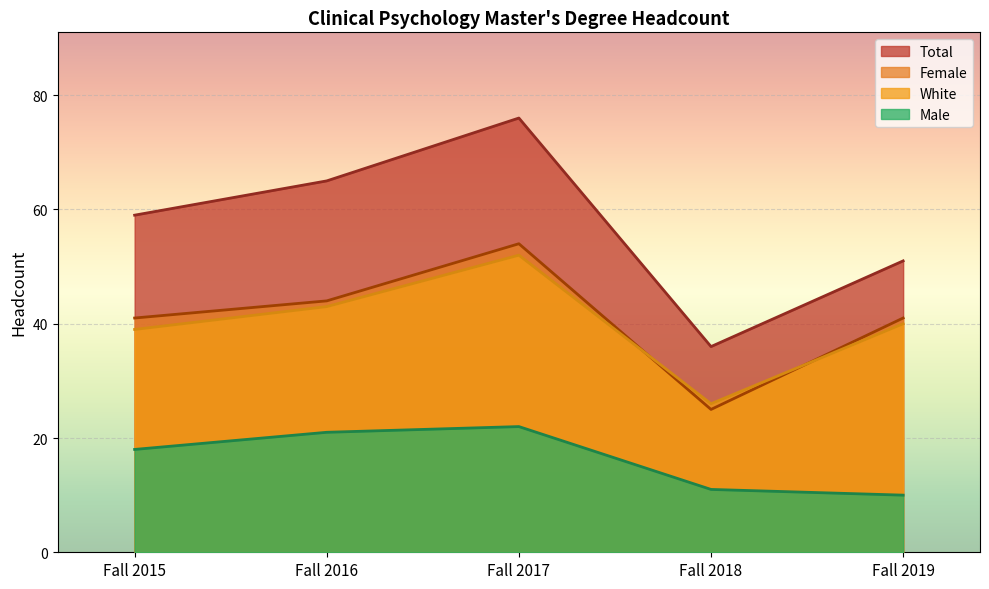

True or false: Fall 2016 has a value of 1 at 10.

True